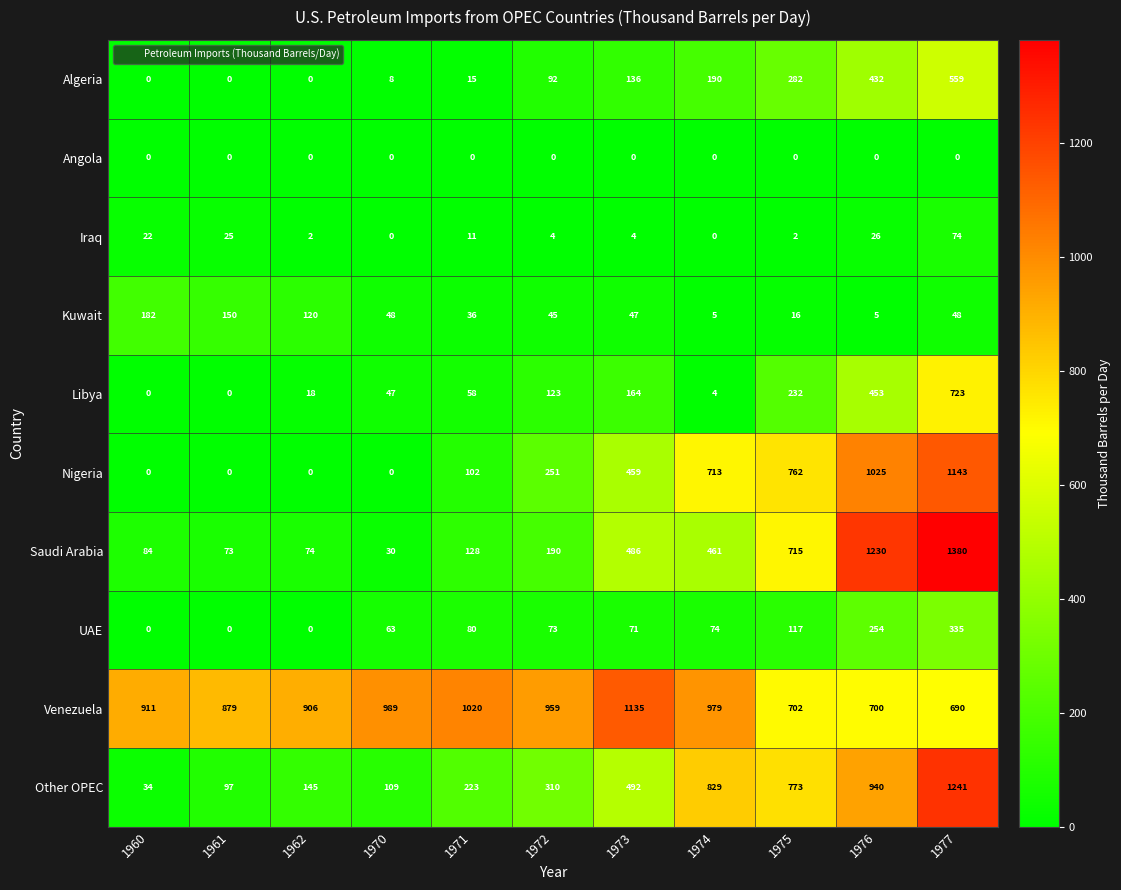

The Iraq series shows 25 at 1961. True or false?

True